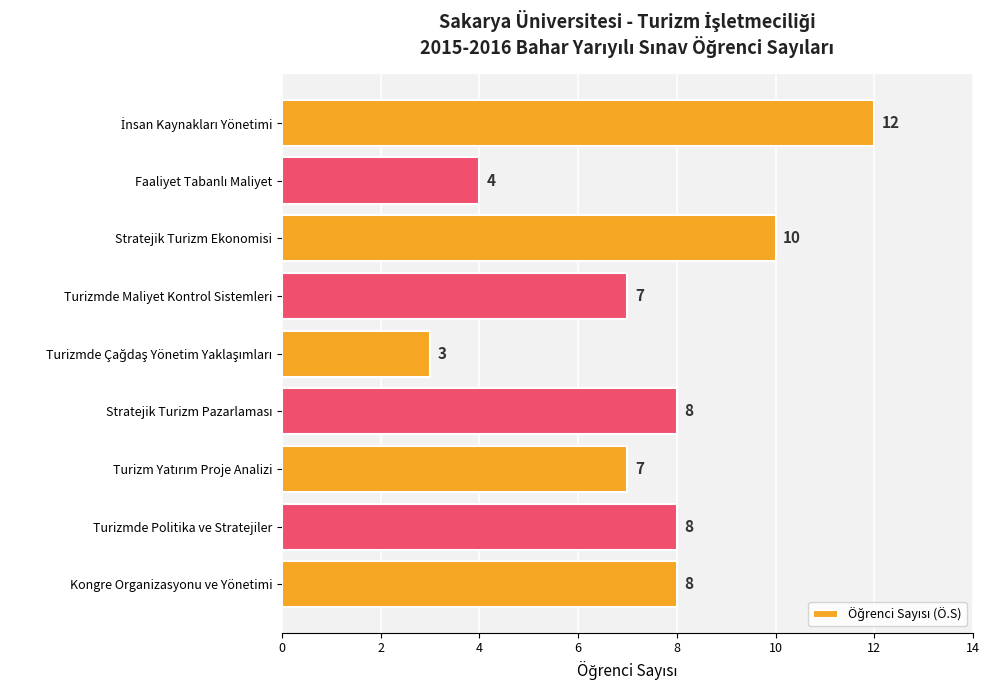

What is the minimum value shown in the chart?

3